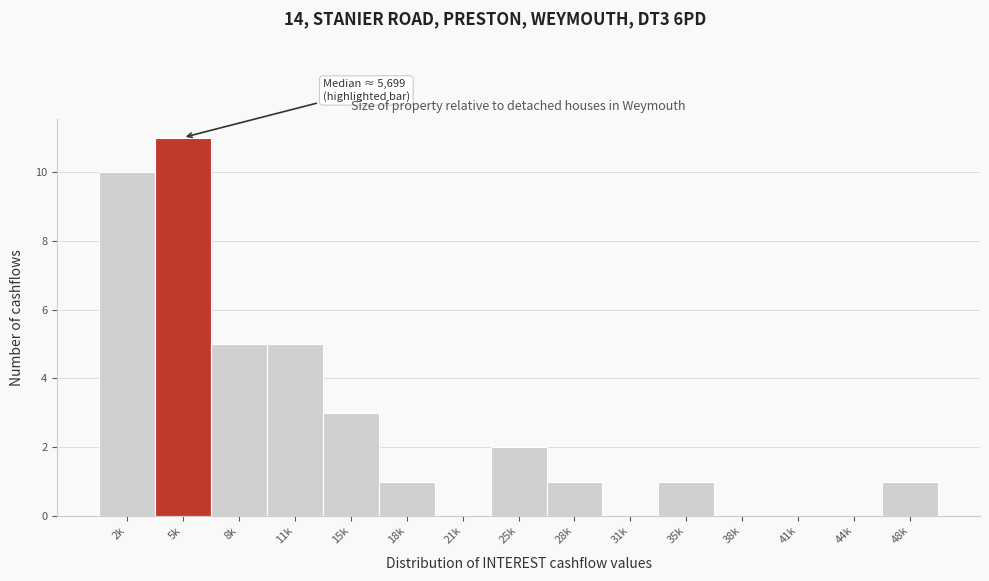

Reading left to right, what are all the values shown in this chart?

2k=10	5k=11	8k=5	11k=5	15k=3	18k=1	21k=0	25k=2	28k=1	31k=0	35k=1	38k=0	41k=0	44k=0	48k=1